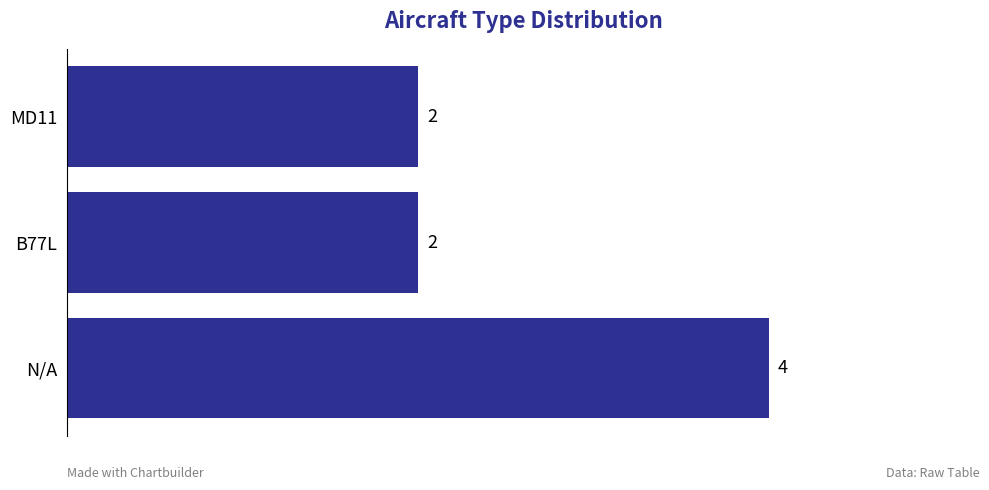

What is the smallest value displayed?

2